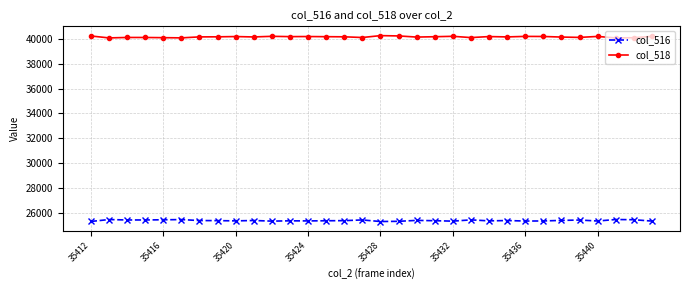

List the series in order of their overall mean, lowest first.

col_516, col_518